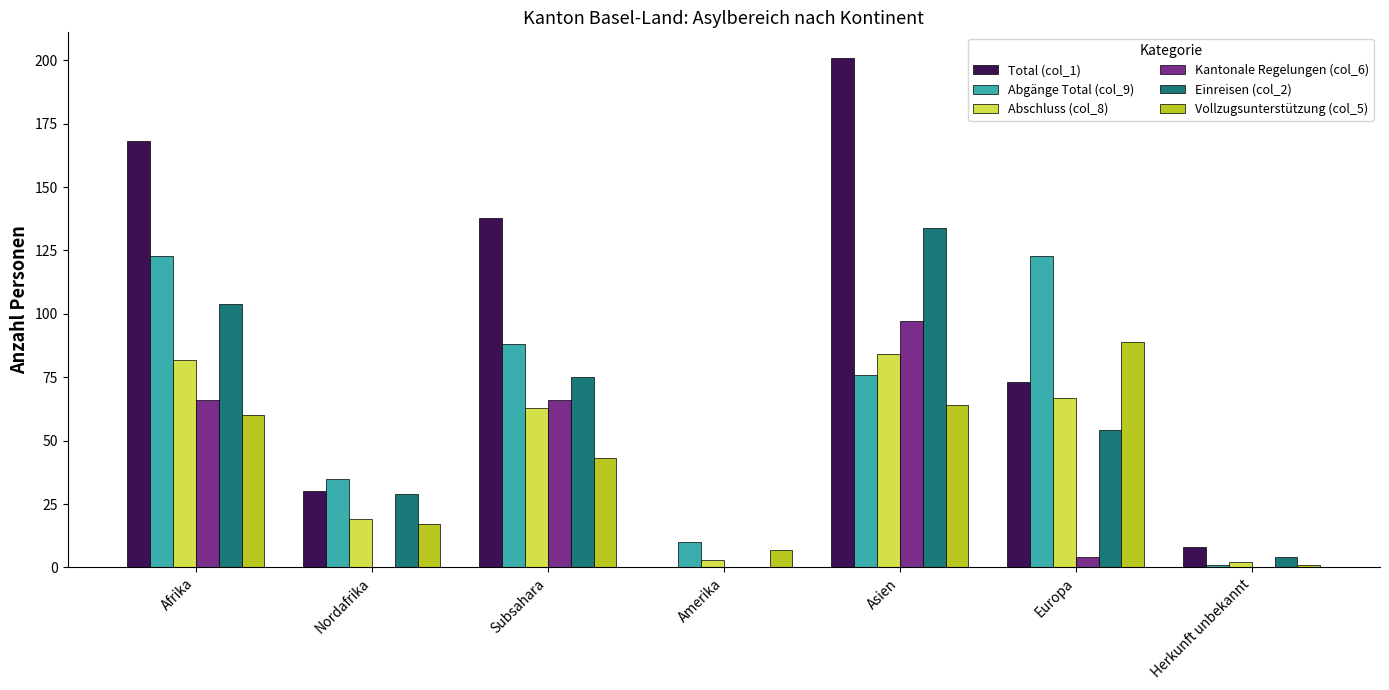

Reading left to right, transcribe all the data shown in this chart.

Total (col_1): Afrika=168	Nordafrika=30	Subsahara=138	Amerika=0	Asien=201	Europa=73	Herkunft unbekannt=8
Abgänge Total (col_9): Afrika=123	Nordafrika=35	Subsahara=88	Amerika=10	Asien=76	Europa=123	Herkunft unbekannt=1
Abschluss (col_8): Afrika=82	Nordafrika=19	Subsahara=63	Amerika=3	Asien=84	Europa=67	Herkunft unbekannt=2
Kantonale Regelungen (col_6): Afrika=66	Nordafrika=0	Subsahara=66	Amerika=0	Asien=97	Europa=4	Herkunft unbekannt=0
Einreisen (col_2): Afrika=104	Nordafrika=29	Subsahara=75	Amerika=0	Asien=134	Europa=54	Herkunft unbekannt=4
Vollzugsunterstützung (col_5): Afrika=60	Nordafrika=17	Subsahara=43	Amerika=7	Asien=64	Europa=89	Herkunft unbekannt=1